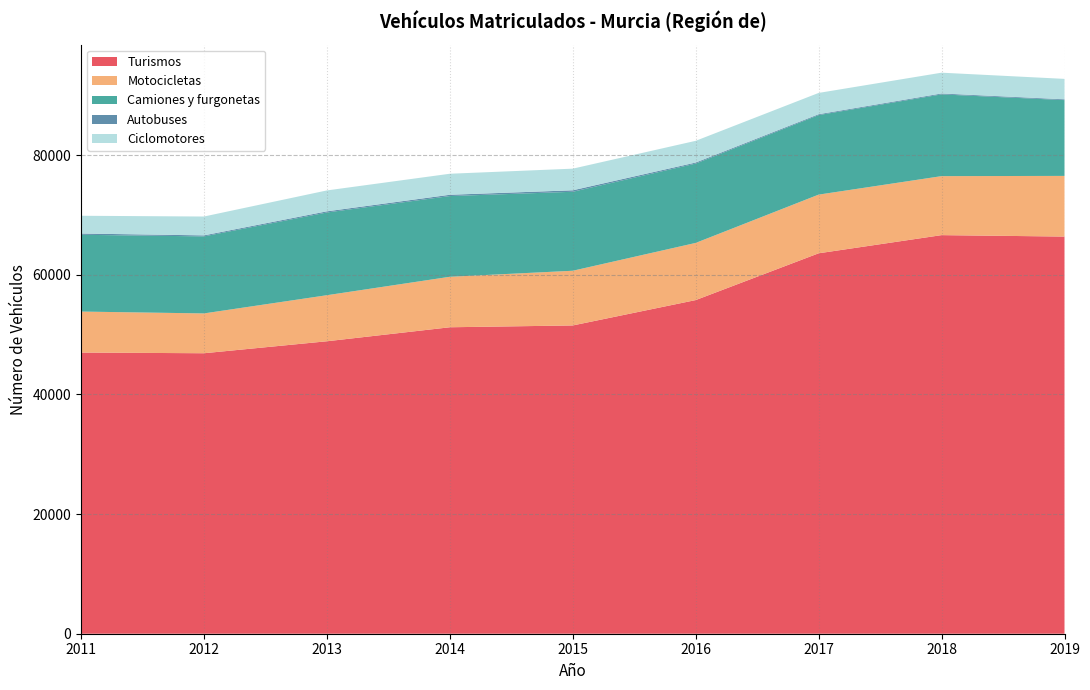

Reading left to right, what are all the values shown in this chart?

Turismos: 2011=47001	2012=46886	2013=48888	2014=51228	2015=51532	2016=55772	2017=63593	2018=66629	2019=66389
Motocicletas: 2011=6852	2012=6656	2013=7698	2014=8440	2015=9144	2016=9557	2017=9809	2018=9863	2019=10142
Camiones y furgonetas: 2011=12835	2012=12877	2013=13828	2014=13492	2015=13202	2016=13263	2017=13293	2018=13666	2019=12669
Autobuses: 2011=209	2012=168	2013=194	2014=215	2015=246	2016=172	2017=144	2018=147	2019=132
Ciclomotores: 2011=2969	2012=3153	2013=3494	2014=3516	2015=3616	2016=3630	2017=3562	2018=3479	2019=3417